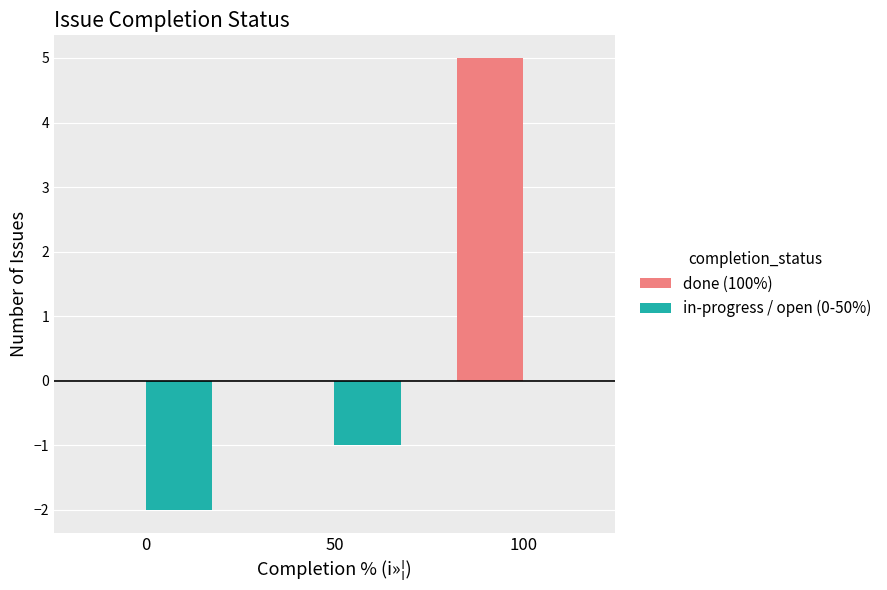

At which label is in-progress / open (0-50%) closest to -1?

50